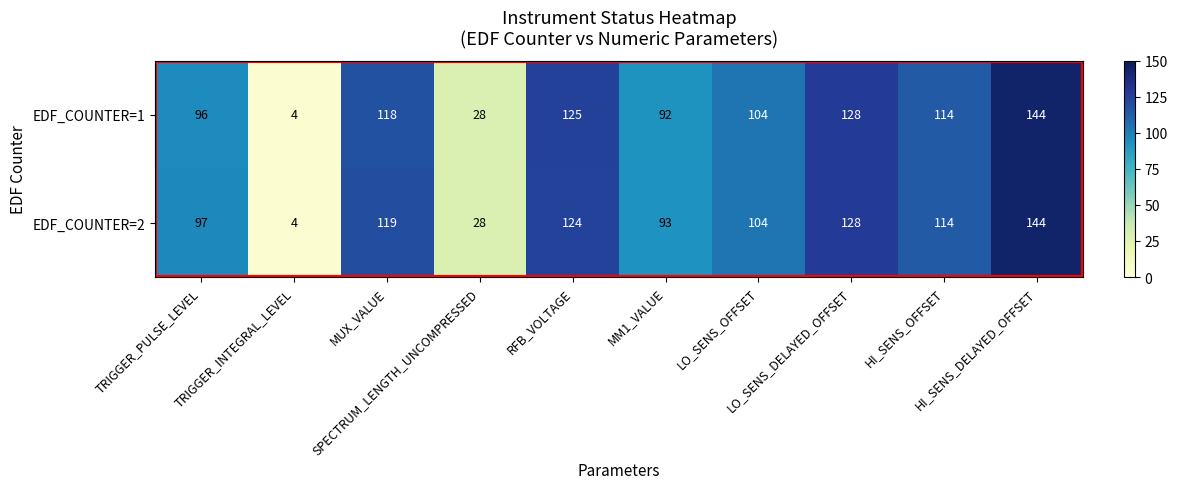

List the series in order of their overall mean, lowest first.

EDF_COUNTER=1, EDF_COUNTER=2